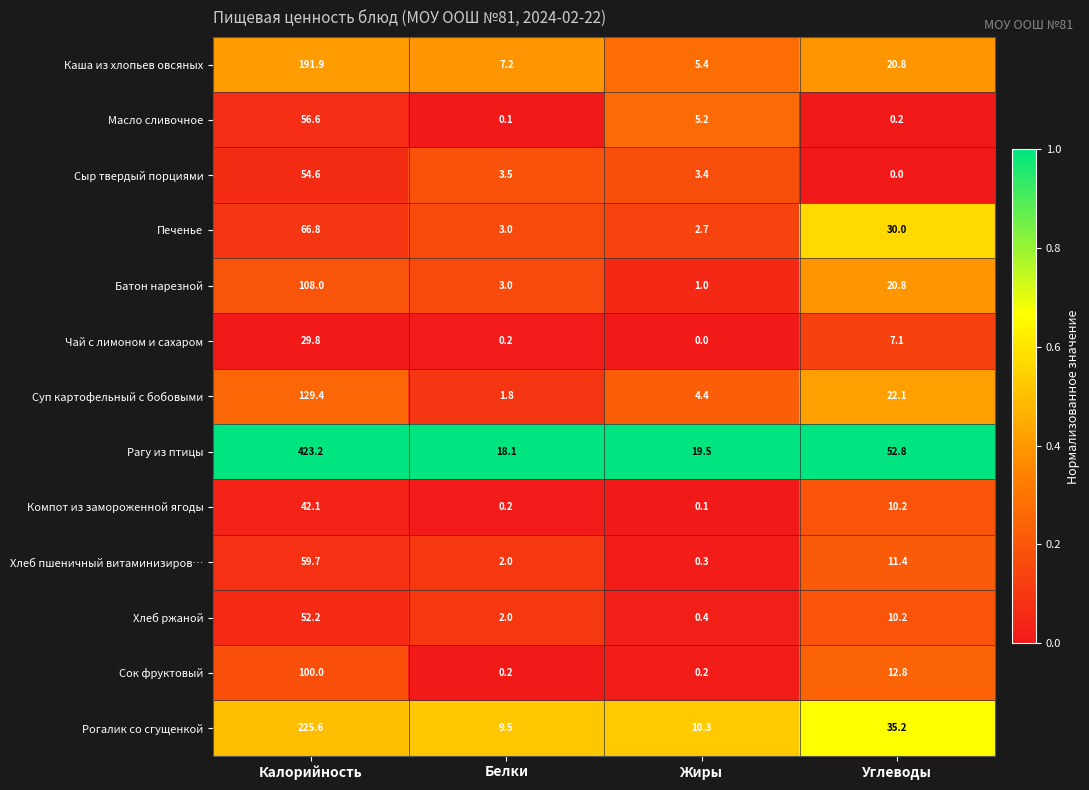

How many data points does each series have?

4